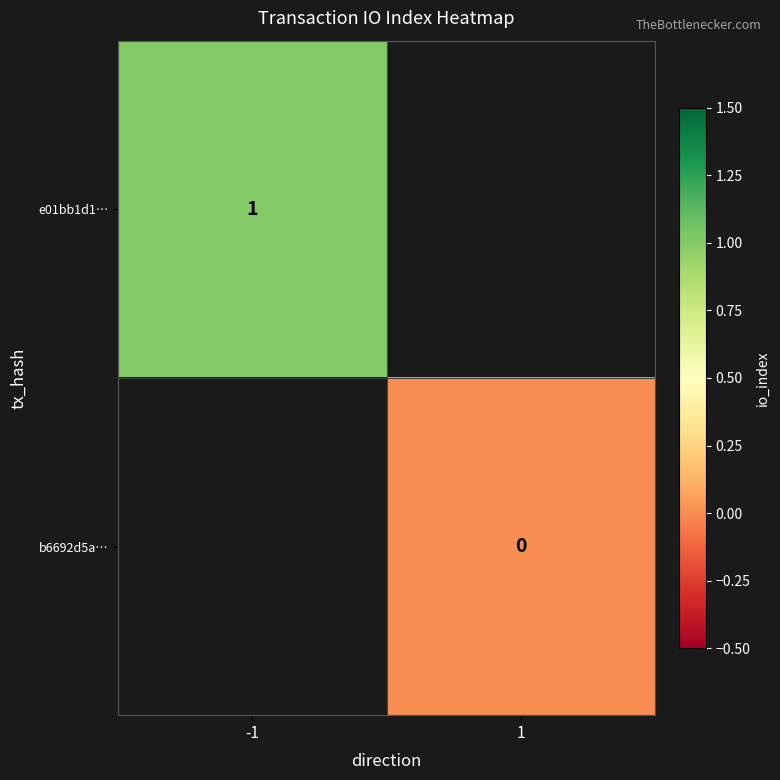

True or false: e01bb1d1… has a value of 0 at -1.

False